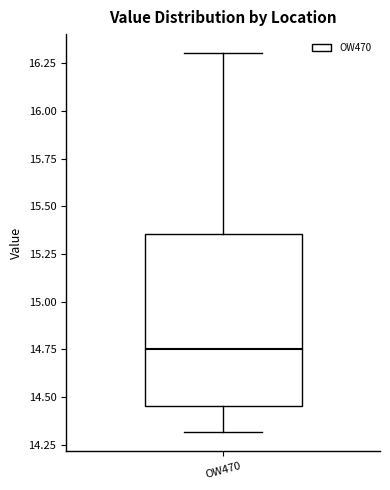

Read this box plot against the y-axis: the position of the median line, the range covered by the box, and the ends of both whiskers. The values are not printed on the chart, so give them approximately, as read against the axis.

median 14.75, box 14.45 to 15.35, whiskers 14.30 to 16.30